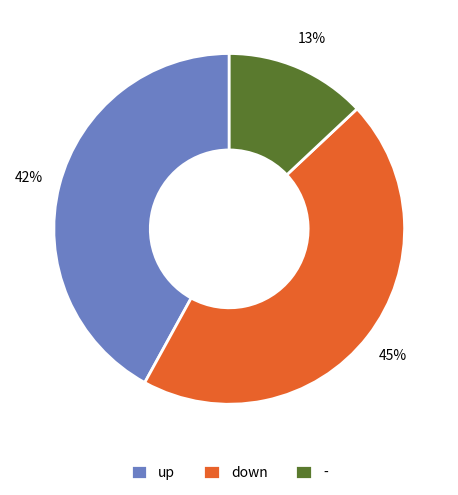

Count the number of slices in the pie.

3